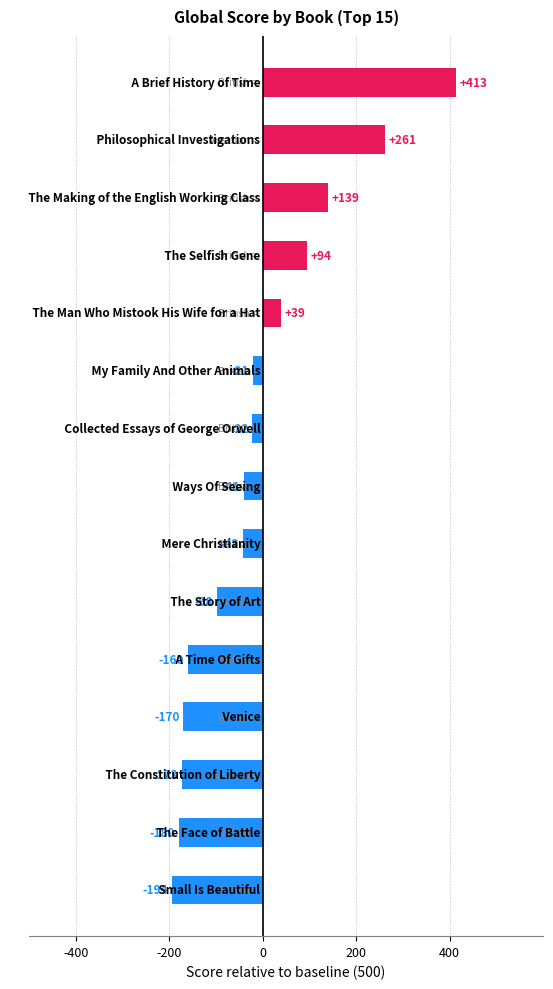

What is the average value?

-10